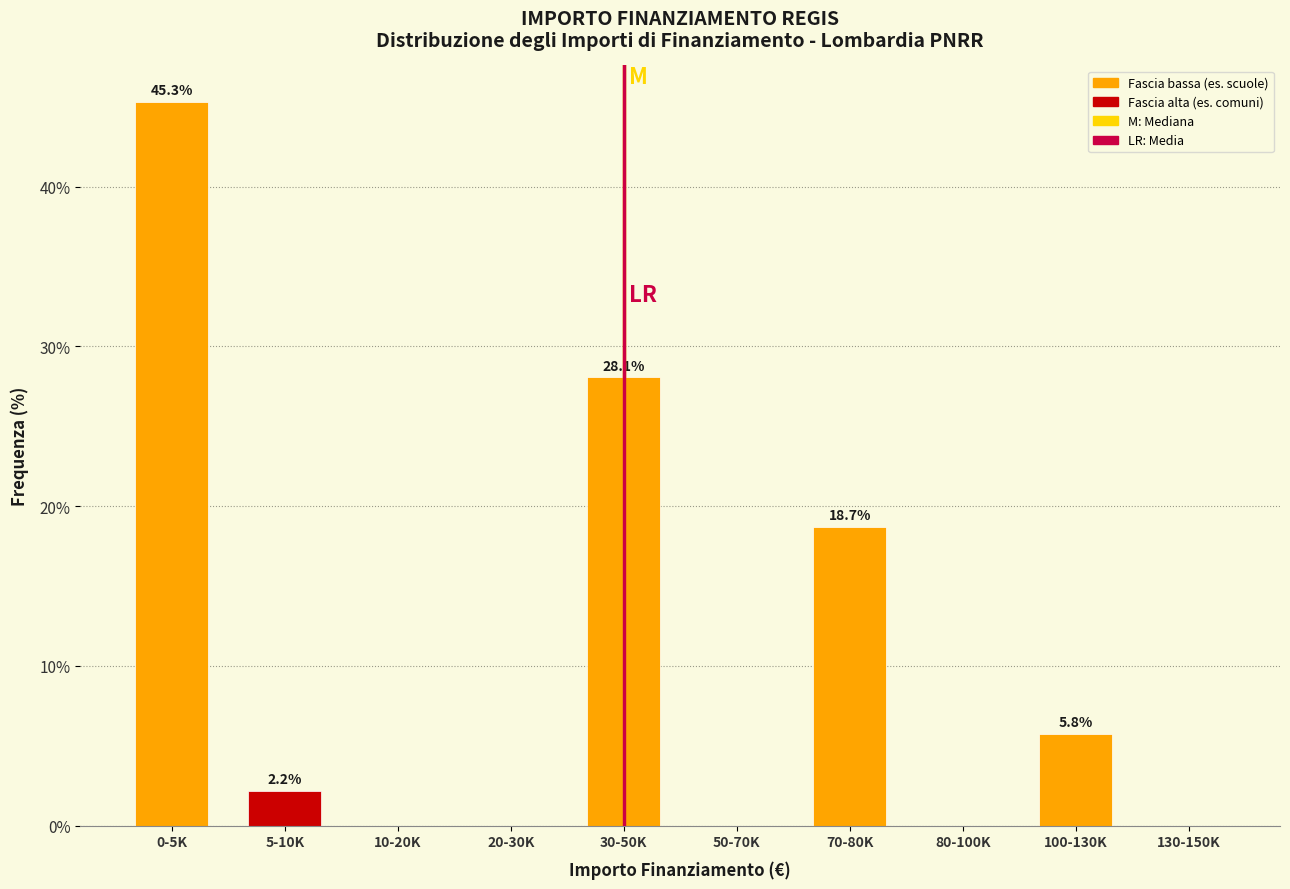

Reading left to right, extract all data points from this chart.

0-5K=45.3	5-10K=2.2	10-20K=0.0	20-30K=0.0	30-50K=28.1	50-70K=0.0	70-80K=18.7	80-100K=0.0	100-130K=5.8	130-150K=0.0